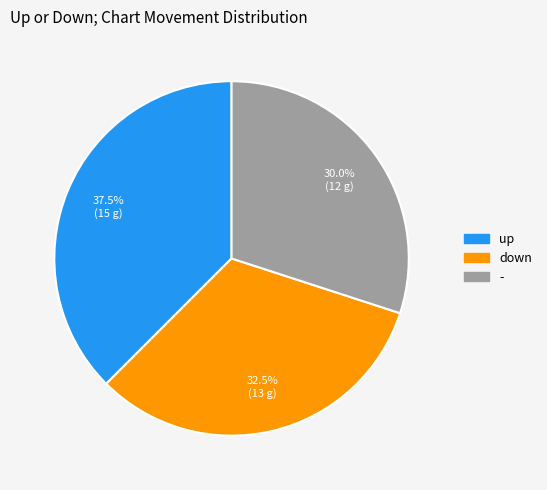

How many segments does this pie chart have?

3